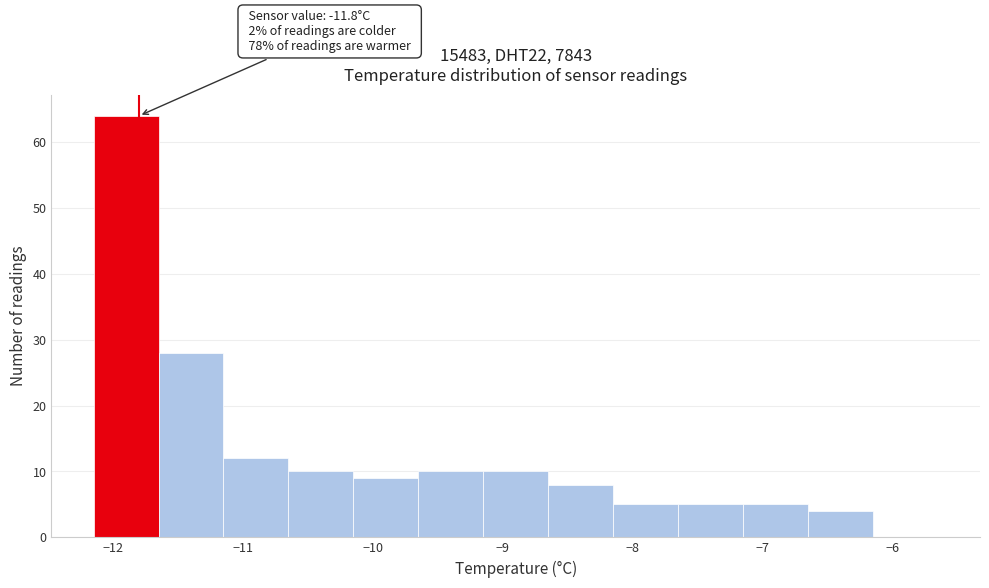

Which range on the x-axis has the tallest bar?

-12.15 to -11.65